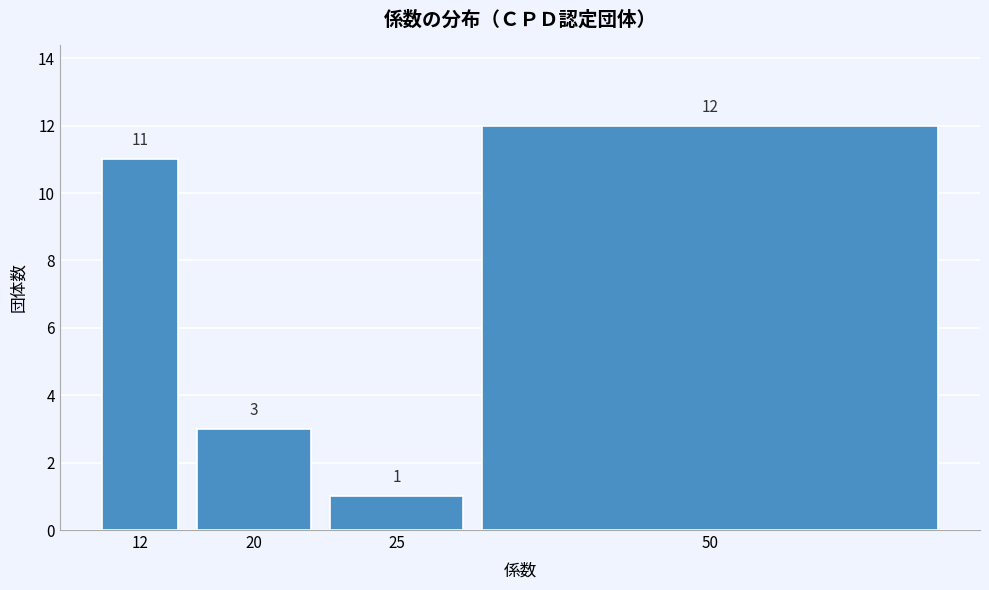

Reading left to right, extract all data points from this chart.

12=11	20=3	25=1	50=12